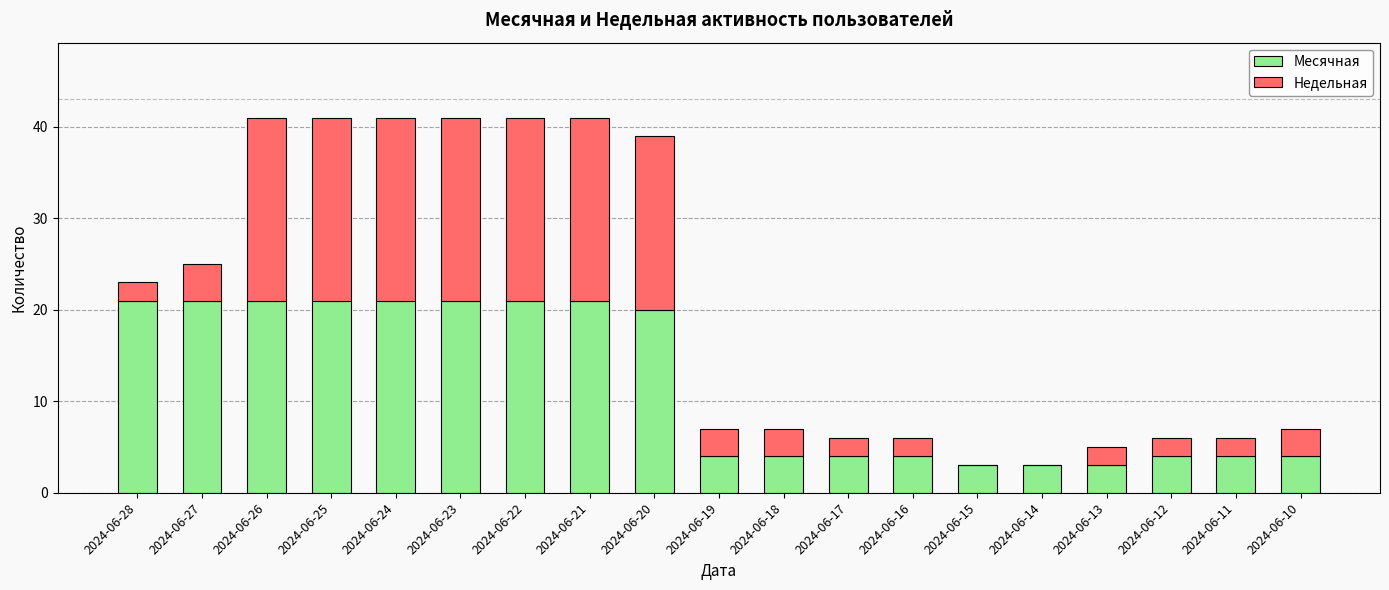

What is the sum of all Месячная values?

225